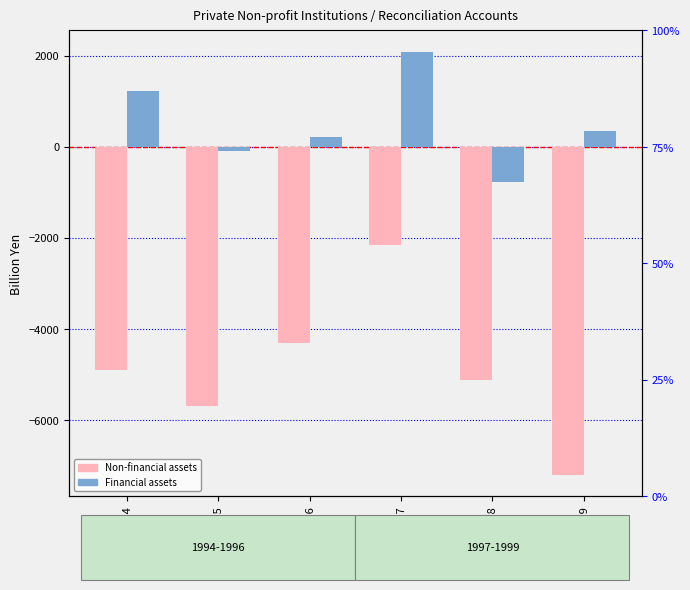

What is the lowest value of the Financial assets series?

-774.5